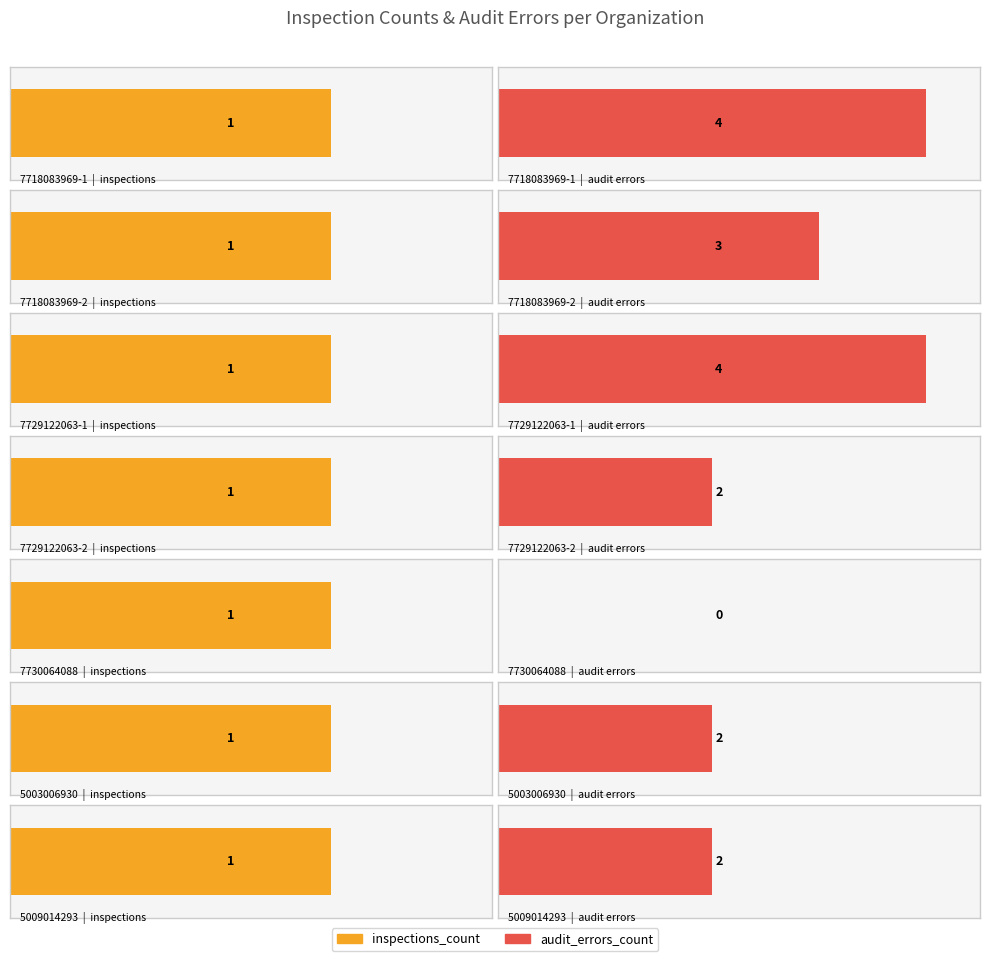

List the labels in order of inspections_count value, largest first.

7718083969-1, 7718083969-2, 7729122063-1, 7729122063-2, 7730064088, 5003006930, 5009014293